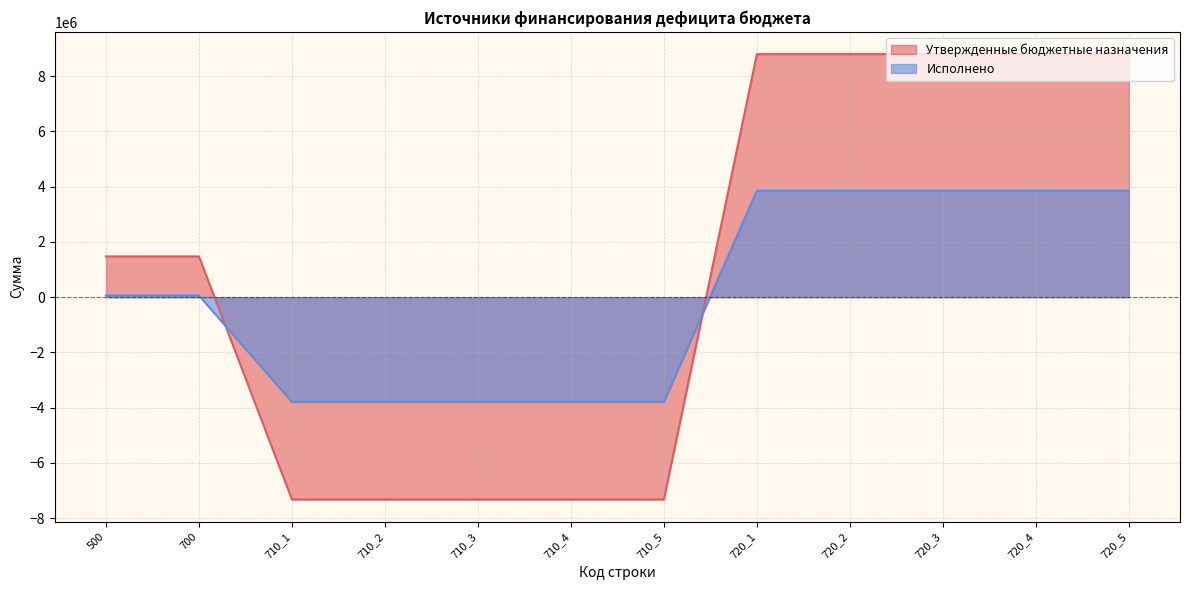

The Утвержденные бюджетные назначения series shows -9866806.4 at 710_1. True or false?

False